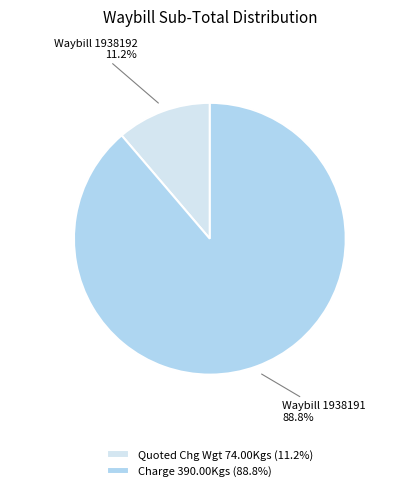

Which slice is the smallest?

Quoted Chg Wgt 74.00Kgs